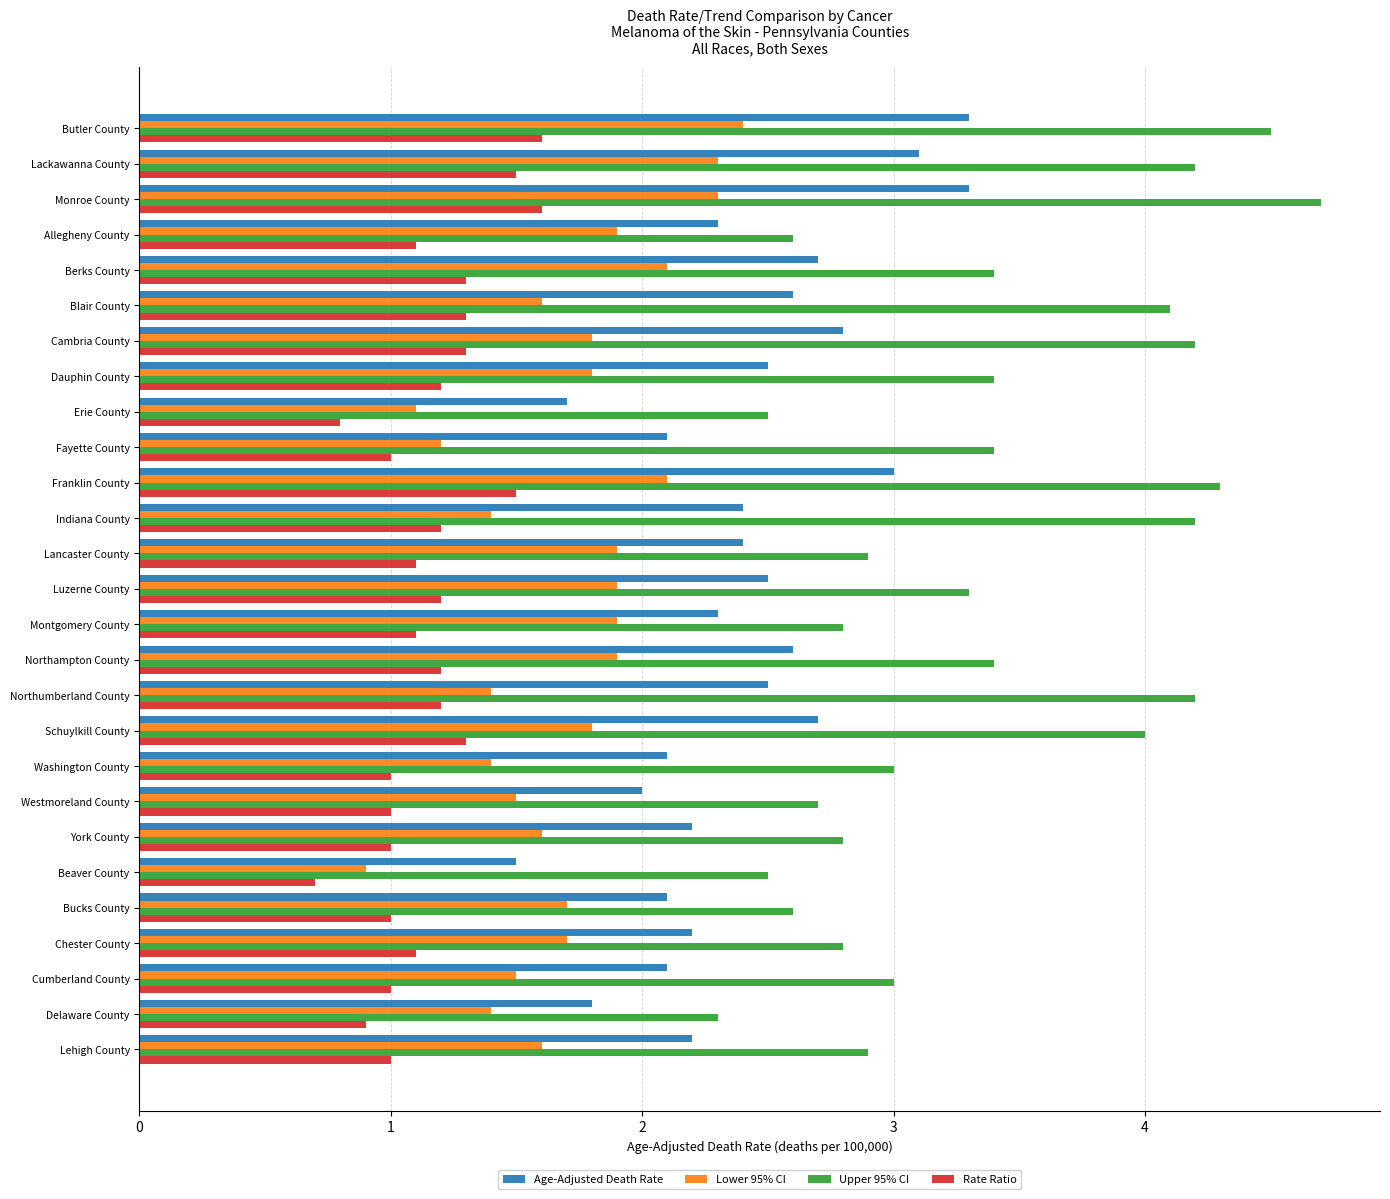

Which category has the lowest value in the Rate Ratio series?

Beaver County